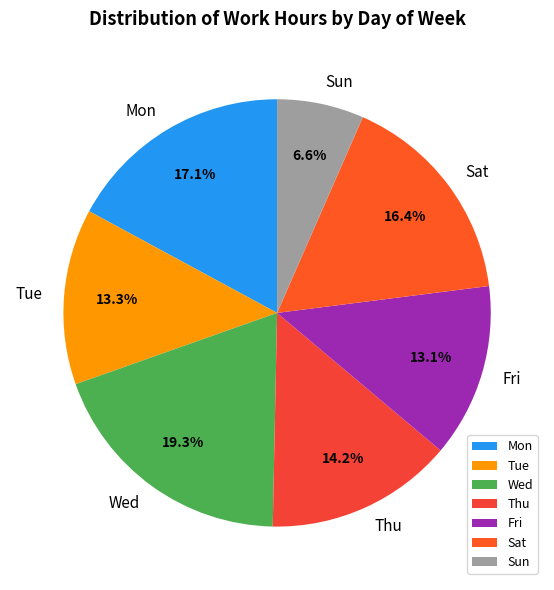

To the nearest percent, what percentage of the pie is Sat?

16%